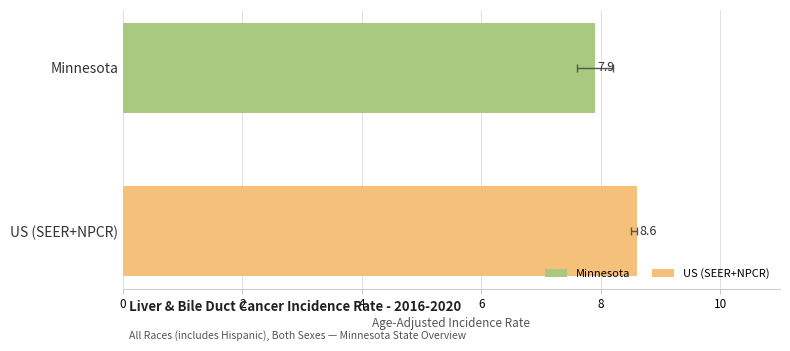

How many values are below 8?

1